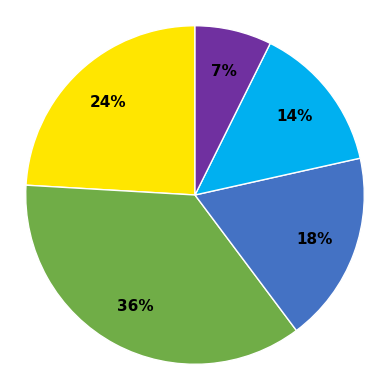

Is there a majority slice in this chart?

No